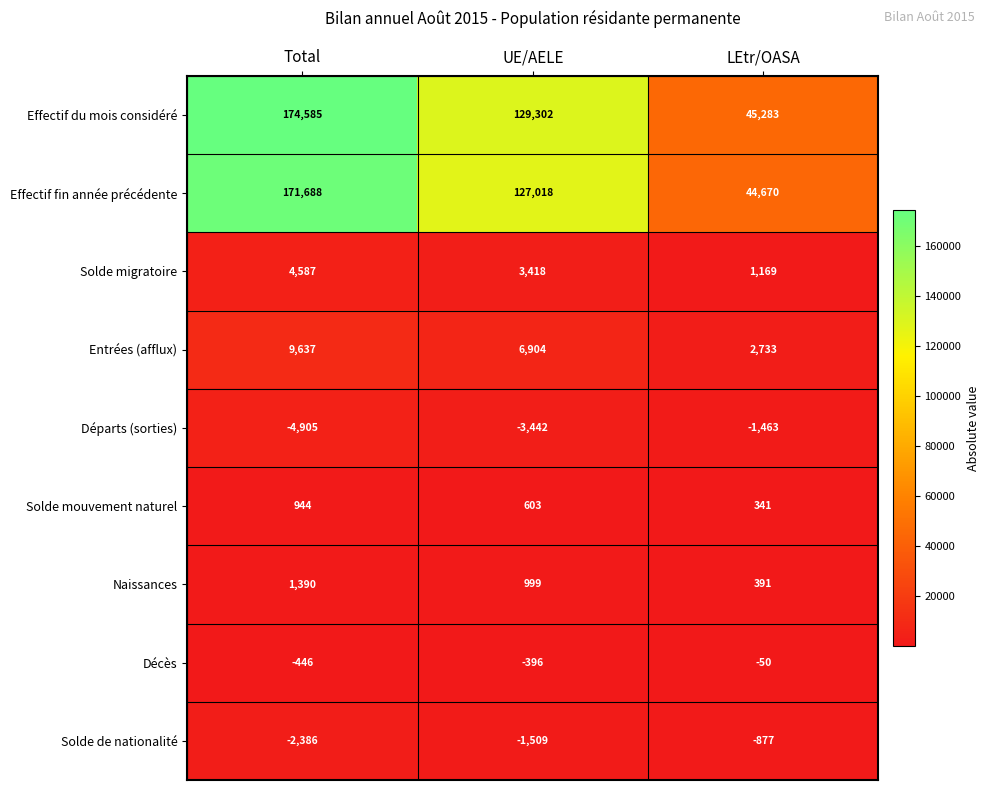

Which series has the largest range (max minus min)?

Effectif du mois considéré